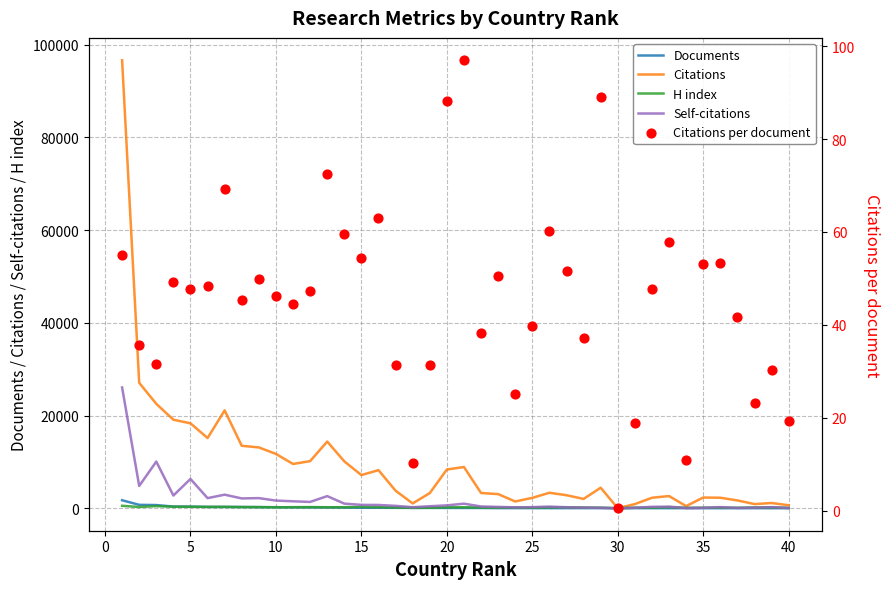

Is the value of Self-citations at 16 greater than the value of H index at 21?

Yes